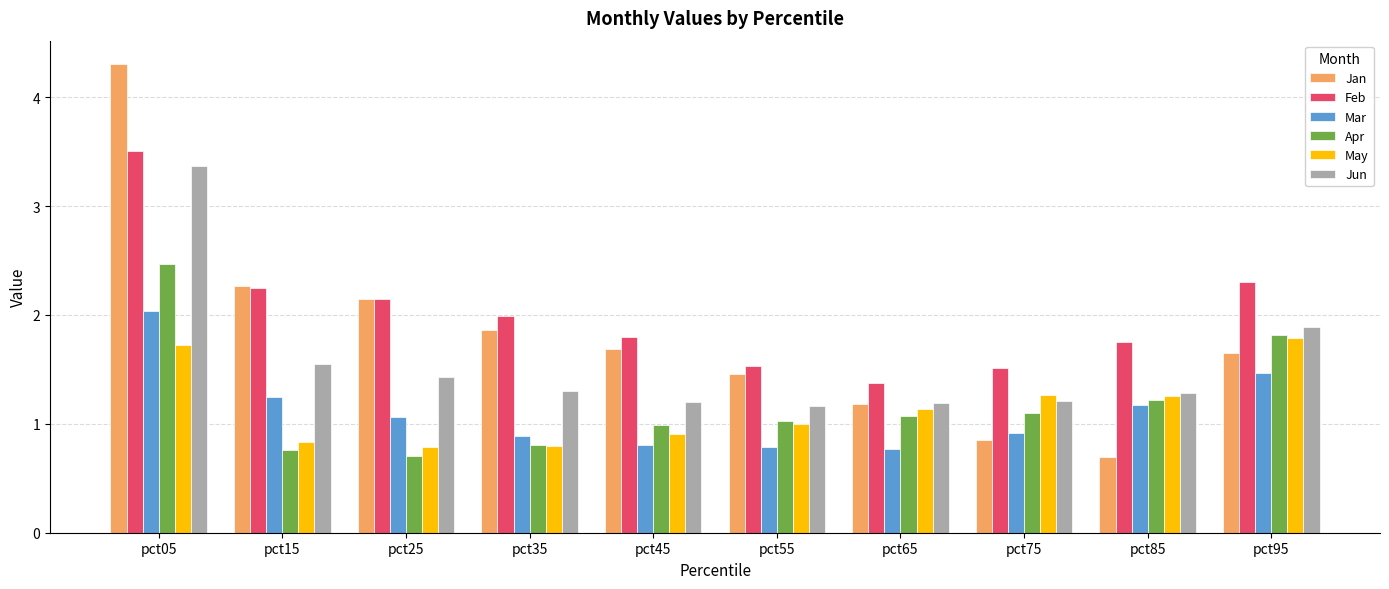

How many bars are there in each group?

6